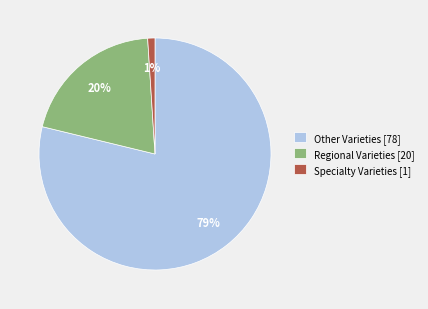

Which has a higher value, Specialty Varieties [1] or Other Varieties [78]?

Other Varieties [78]